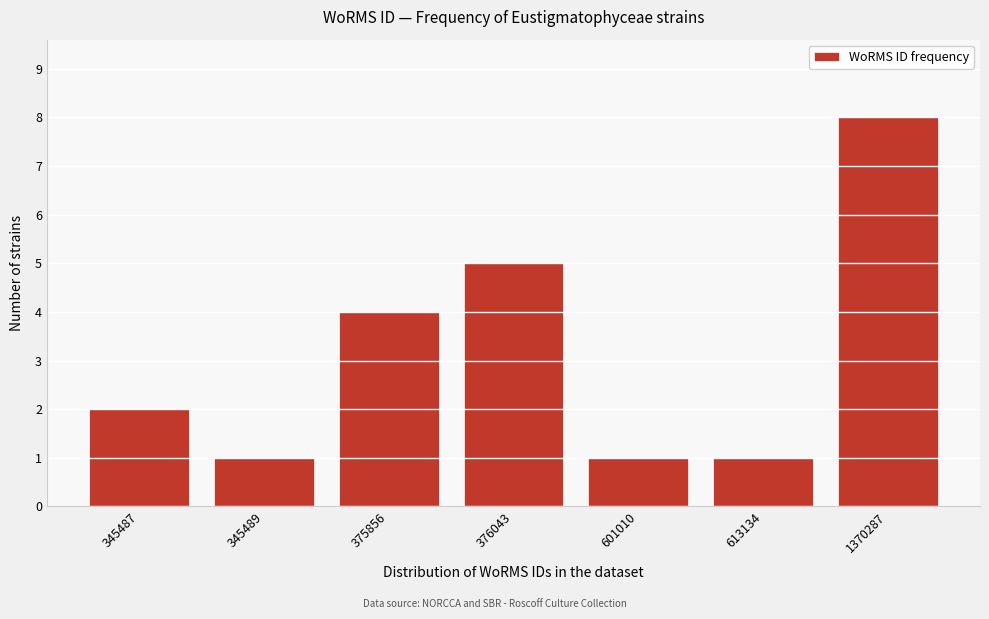

Reading left to right, transcribe all the data shown in this chart.

2	1	4	5	1	1	8